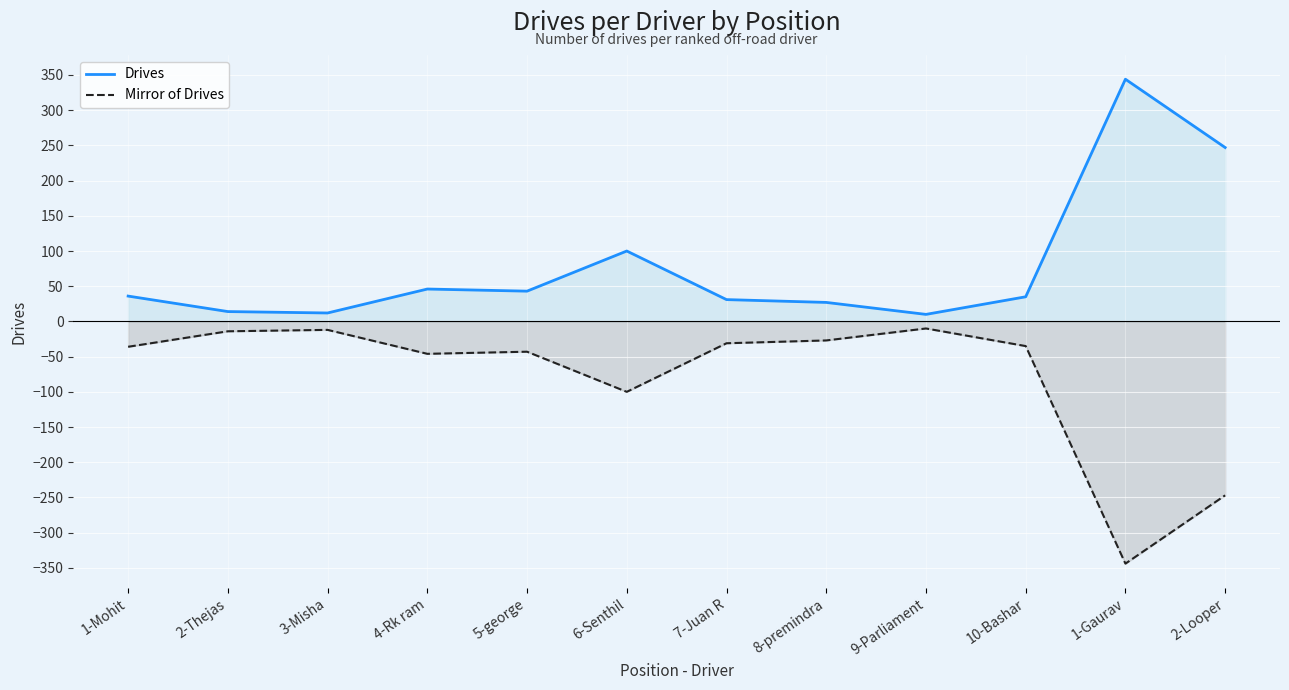

What position from the left is 4-Rk ram?

4